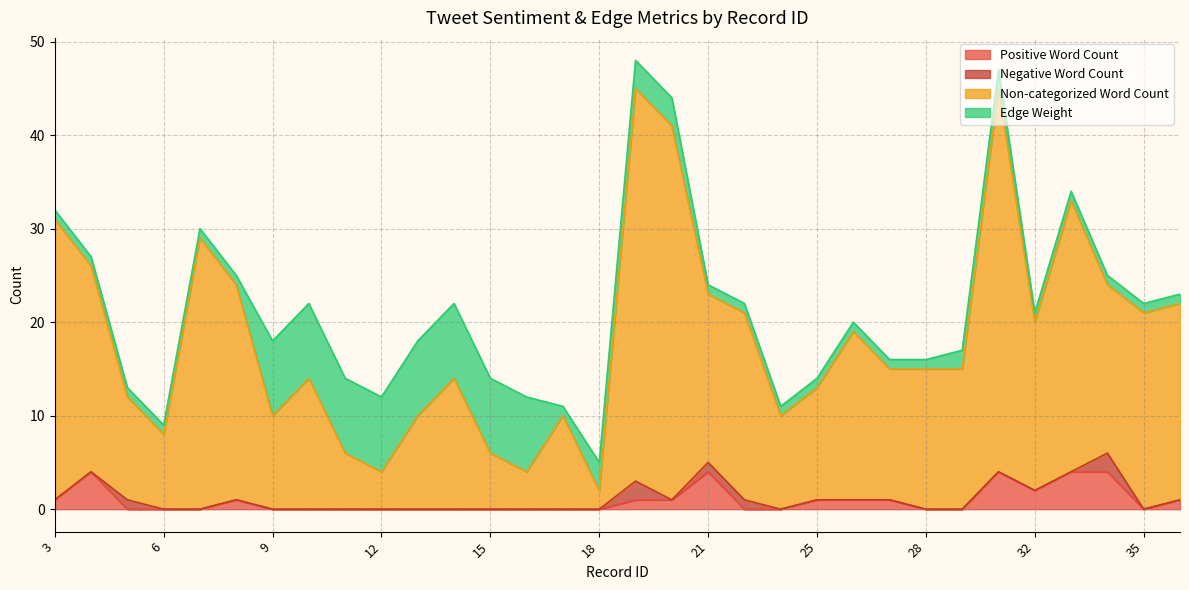

True or false: Non-categorized Word Count has a value of 14 at 9.

False